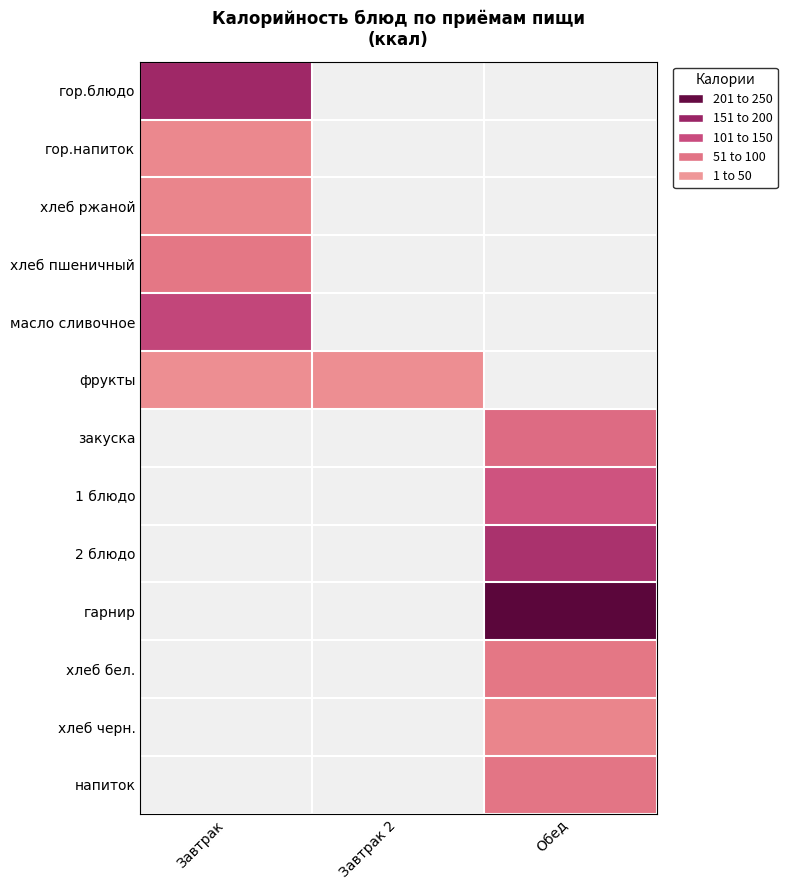

At how many categories does at least one series exceed 85?

2